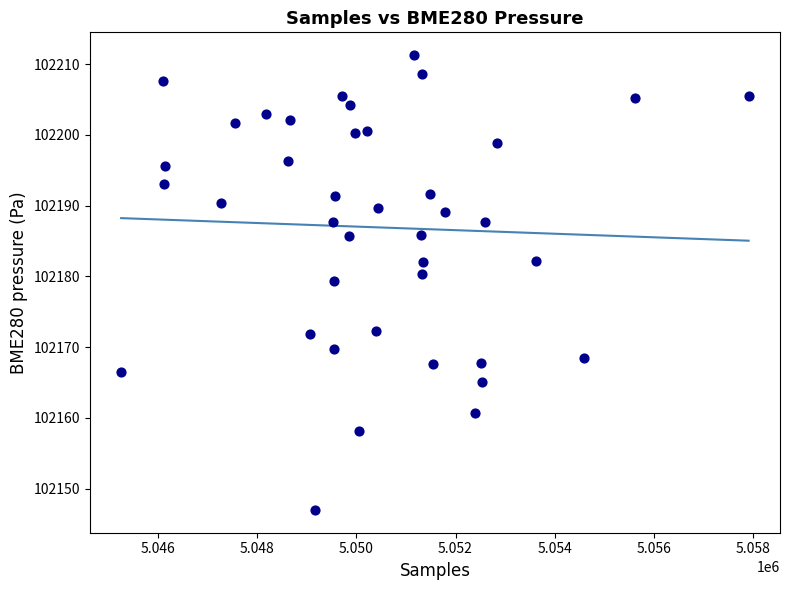

What is the range of X values (max minus min)?

12670.0